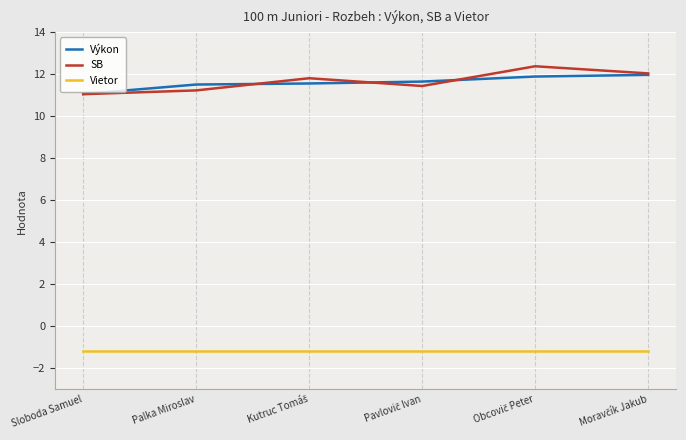

The value of Výkon at Palka Miroslav is 3.3. True or false?

False